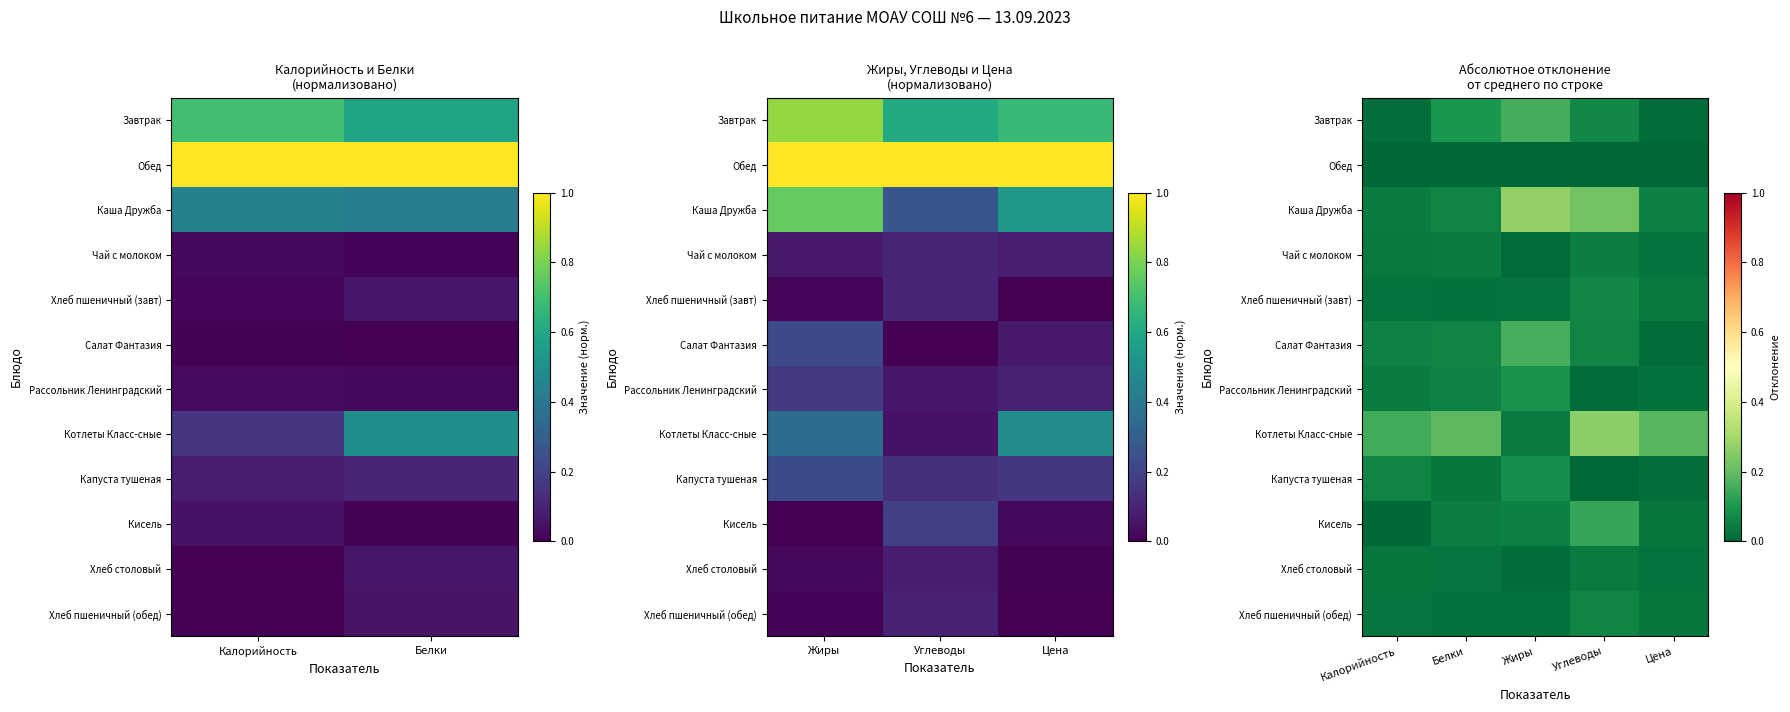

True or false: Чай с молоком has a value of 0.0 at Калорийность.

False